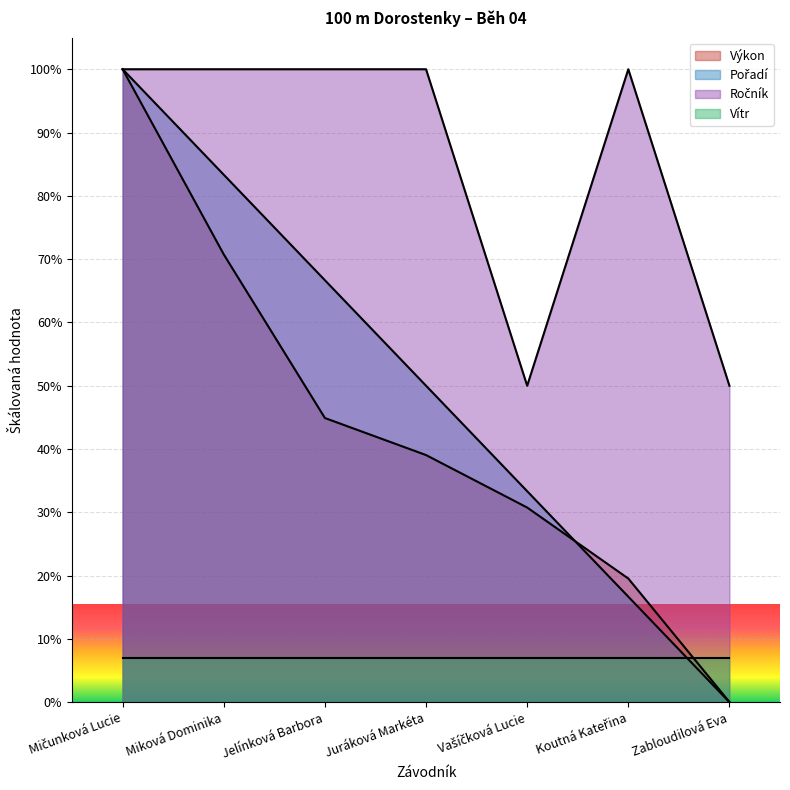

The Ročník series shows 100.0 at Juráková Markéta. True or false?

True